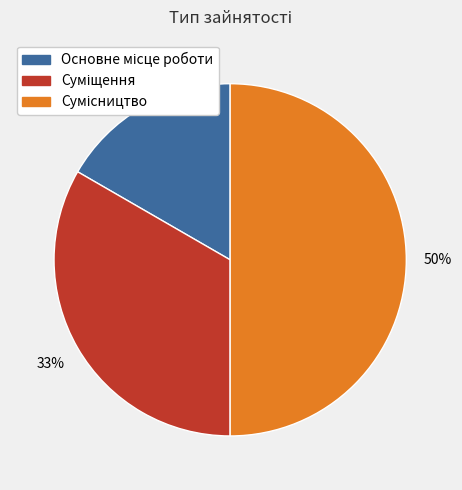

To the nearest percent, what is the average slice percentage?

33%